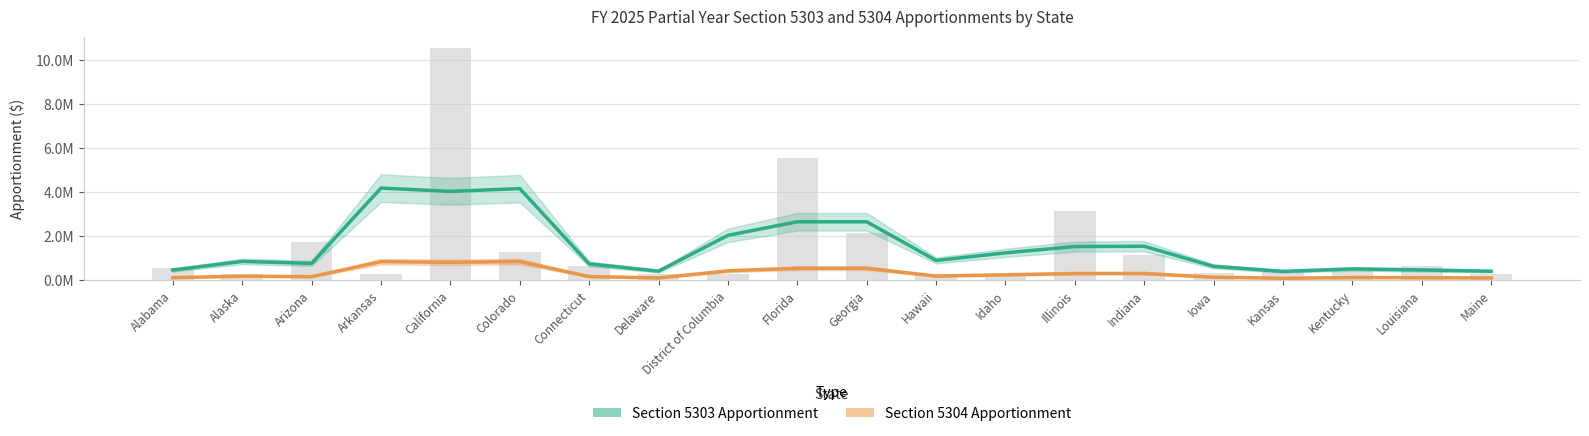

What is the average value of the Section 5304 Apportionment series?

323088.6